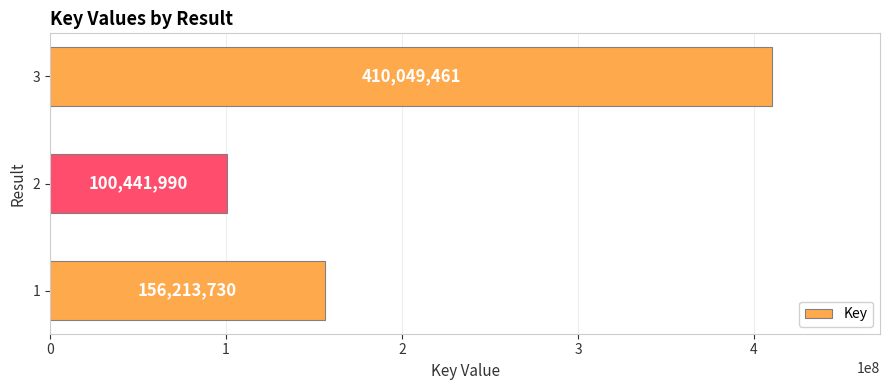

Reading bottom to top, transcribe all the data shown in this chart.

1=156213730	2=100441990	3=410049461